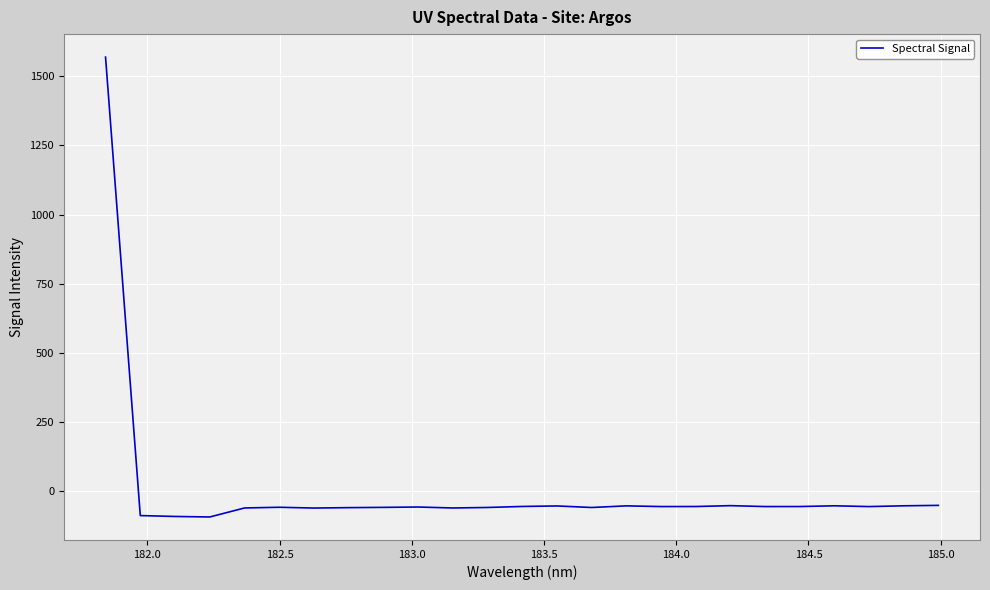

What is the difference between the maximum and second lowest values?

1662.2